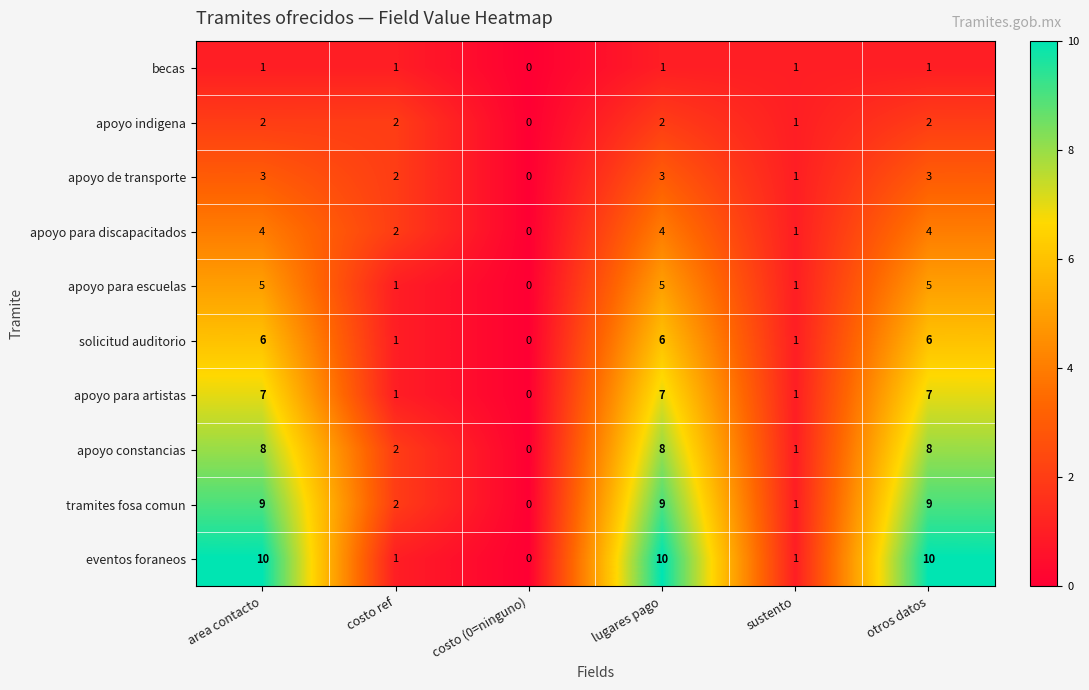

At which label is tramites fosa comun closest to 4?

costo ref